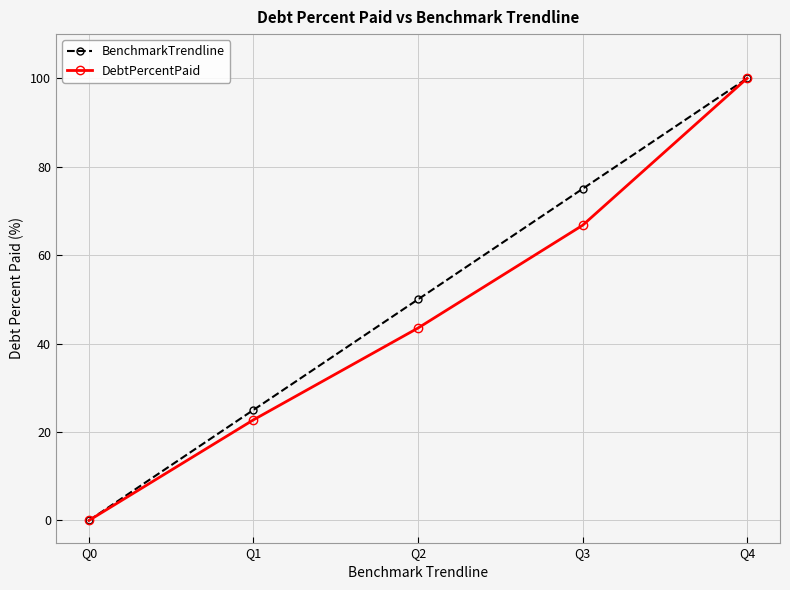

Rank the series at Q2 from lowest to highest value.

DebtPercentPaid, BenchmarkTrendline